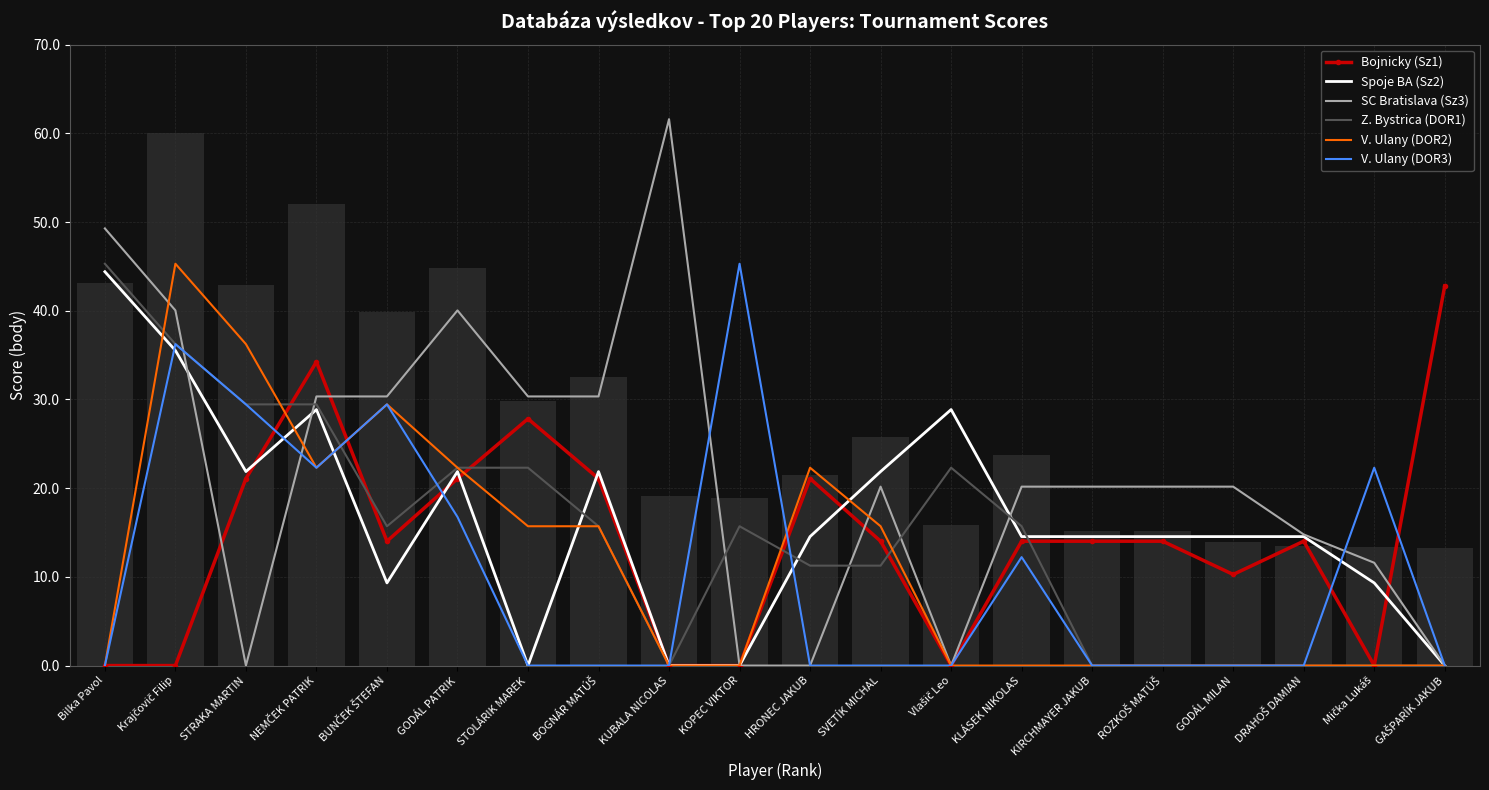

What is the sum of all V. Ulany (DOR3) values?

214.0